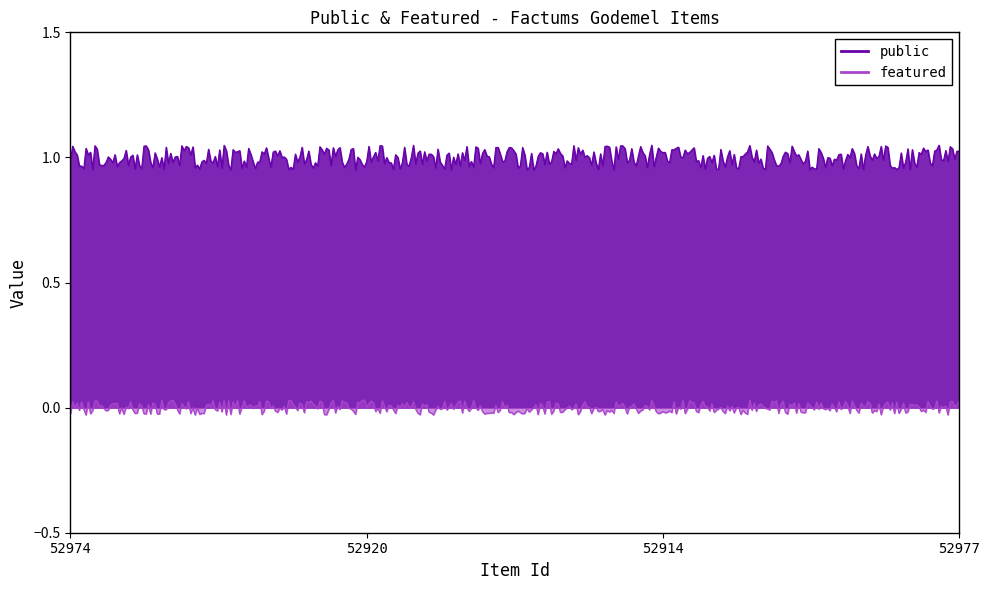

True or false: featured and public intersect in this chart.

False